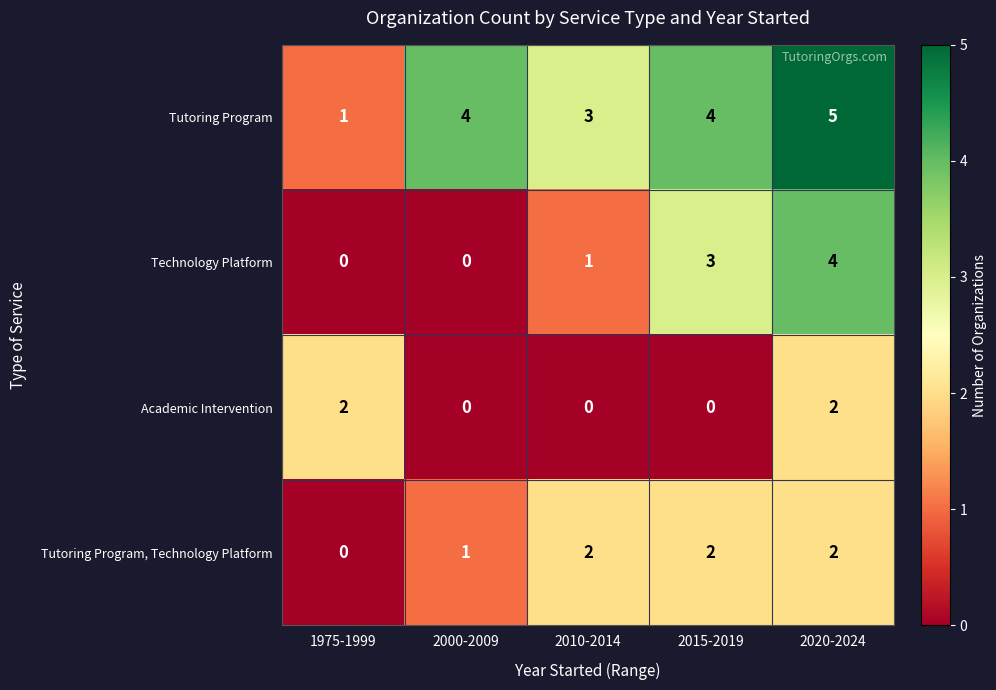

What is the sum of all Tutoring Program, Technology Platform values?

7